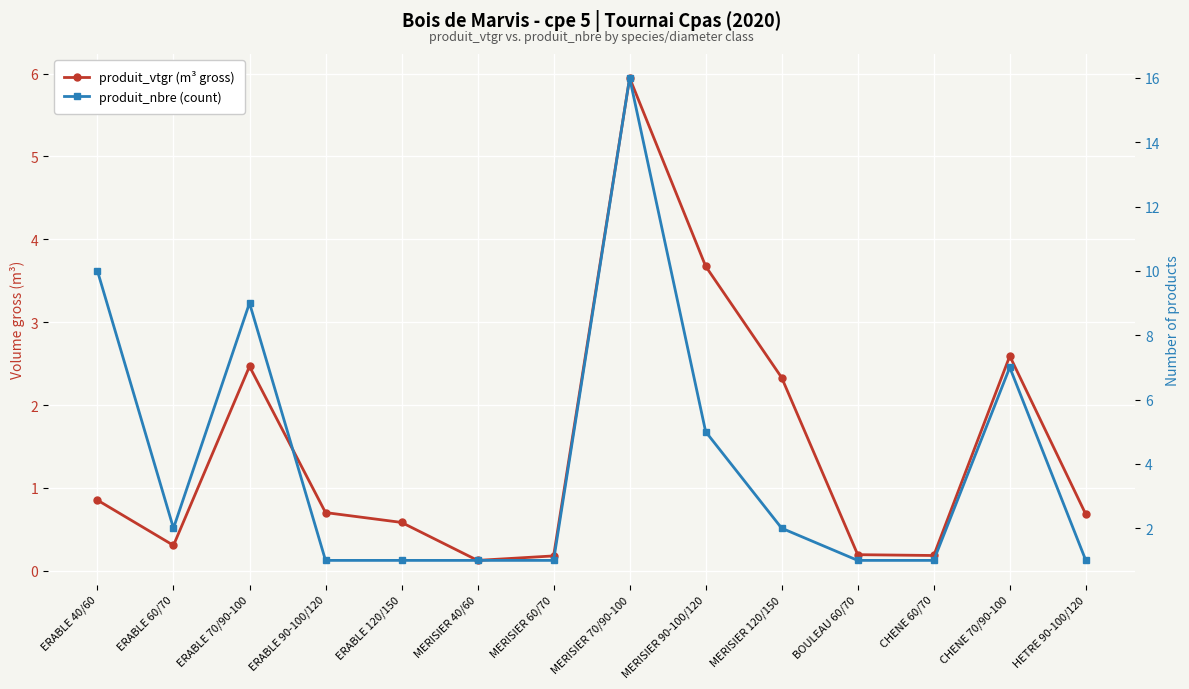

Is it true that produit_nbre (count) equals 1.6 at HETRE 90-100/120?

False